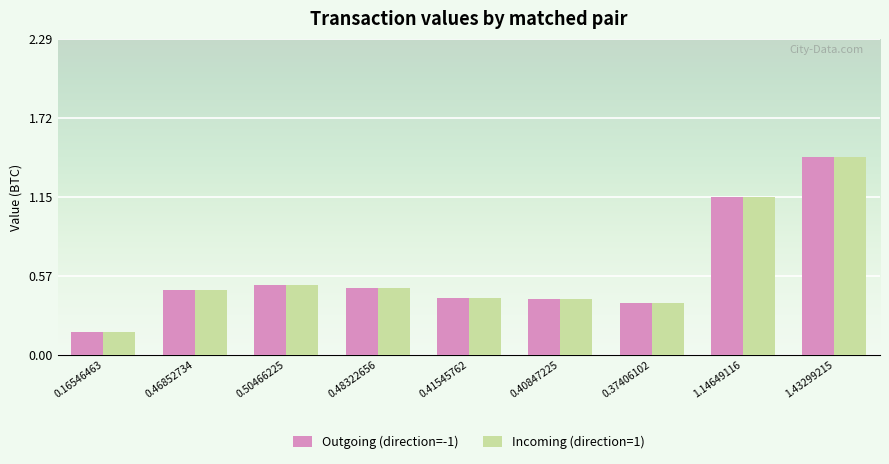

Where is Outgoing (direction=-1) nearest to the value 0?

0.16546463